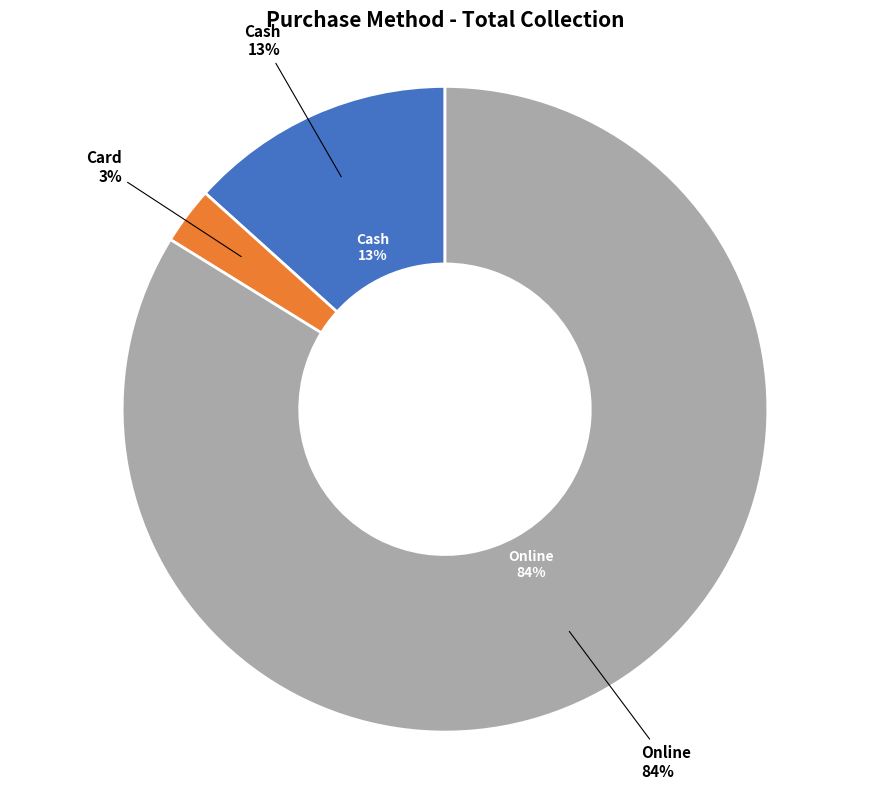

To the nearest percent, what is the combined percentage of Card and Cash?

16%